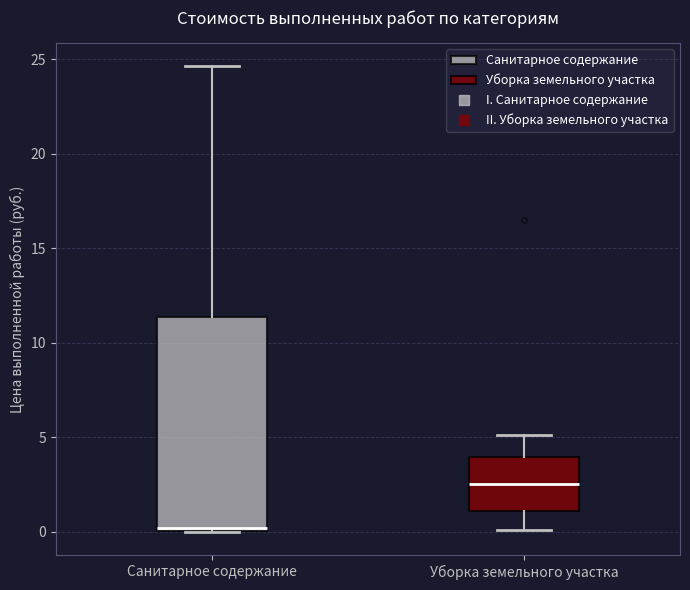

Reading left to right, read every box against the y-axis: the position of its median line, the range the box covers, and the ends of its whiskers. The values are not printed on the chart, so give them approximately, as read against the axis.

Санитарное содержание: median 0.0 (just above the box's lower edge), box 0.0 to 11.5, whiskers 0.0 to 24.5
Уборка земельного участка: median 2.5, box 1.0 to 4.0, whiskers 0.0 to 5.0